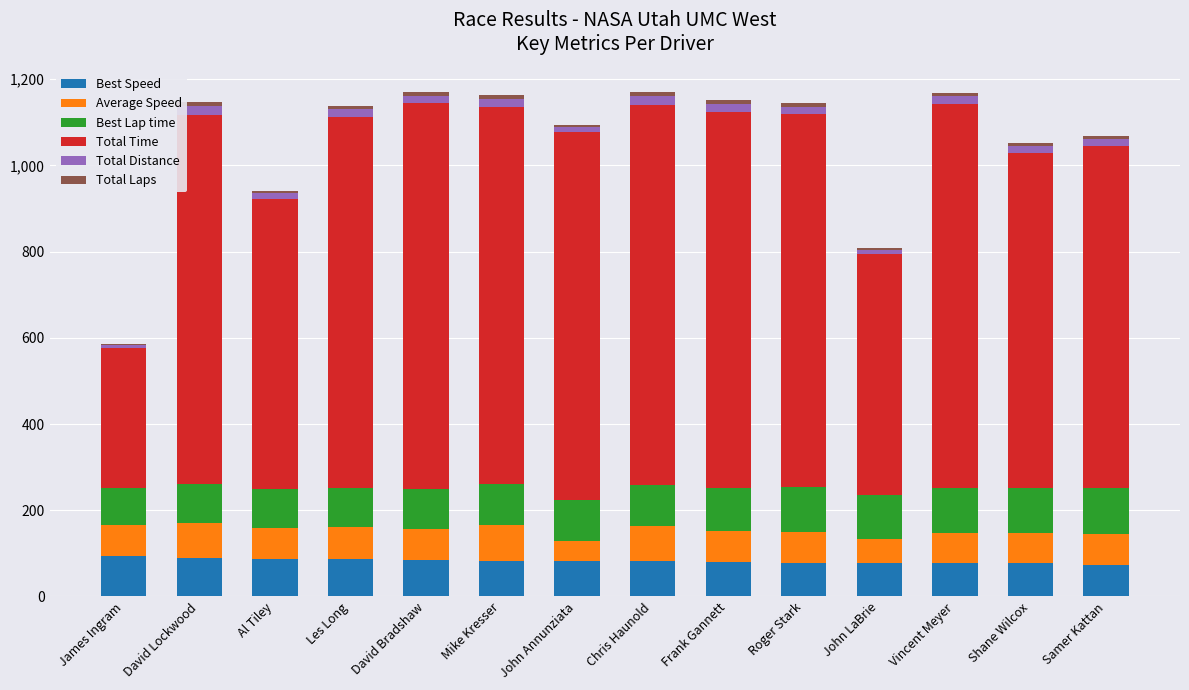

What is the label of the 1st bar from the left?

James Ingram